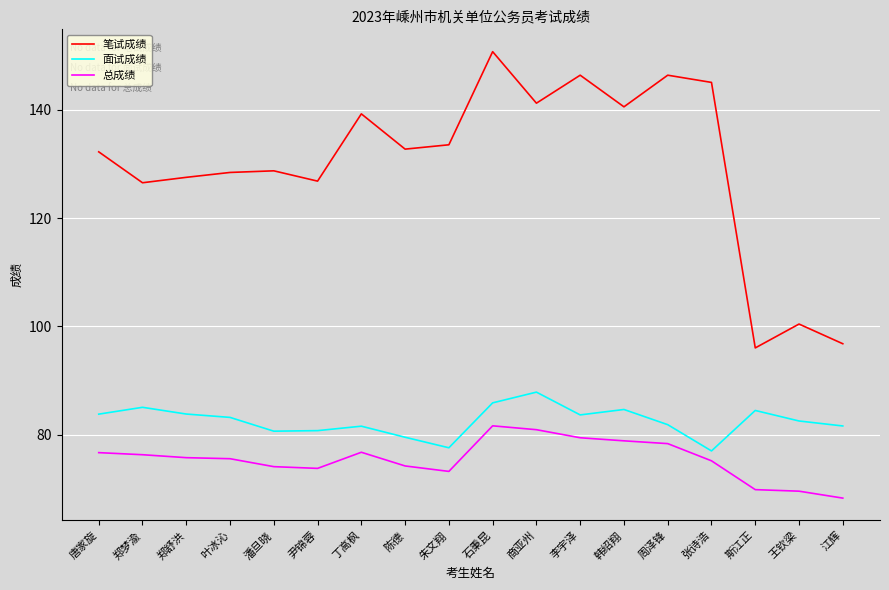

Is this an area chart (filled region under the line)?

No